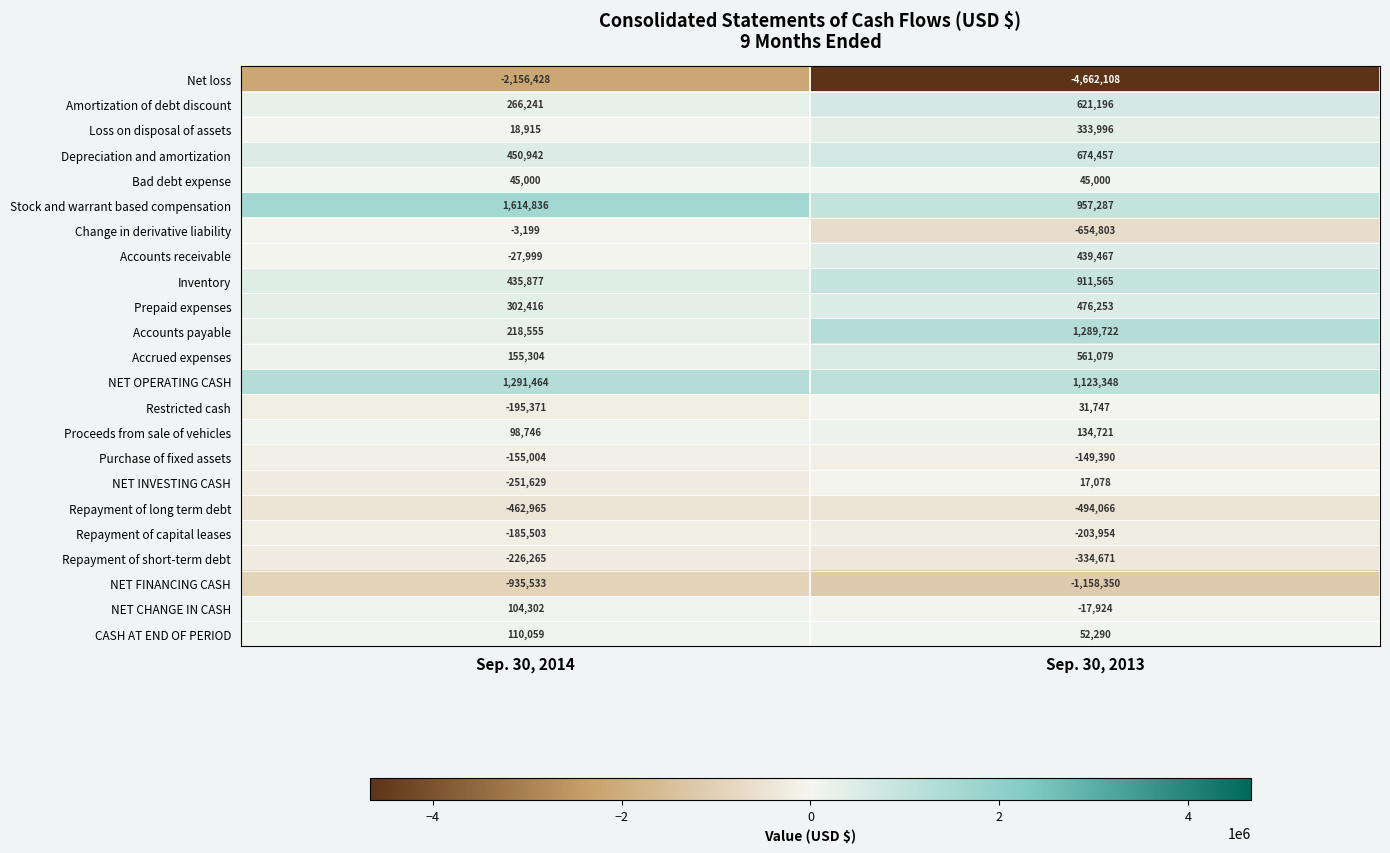

Read the Amortization of debt discount value at Sep. 30, 2014, to the nearest 50.

266250